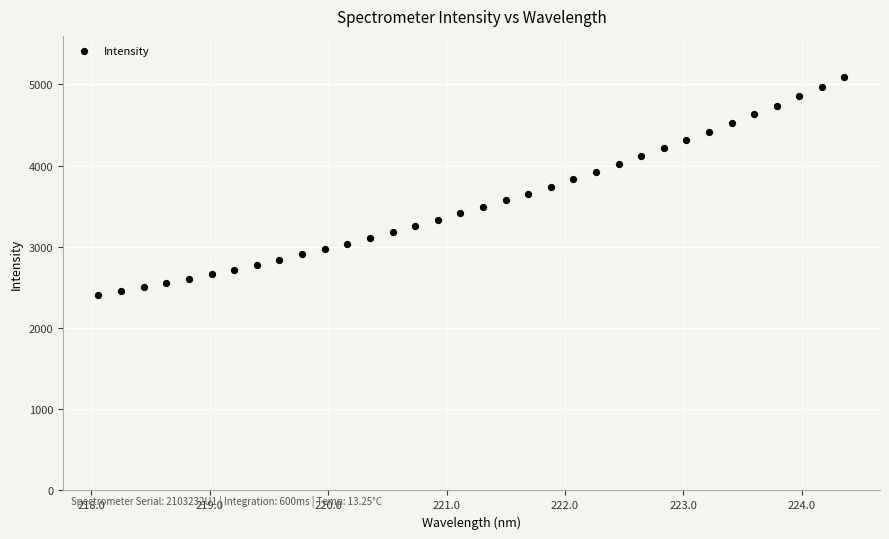

What is the range of X values (max minus min)?

6.3